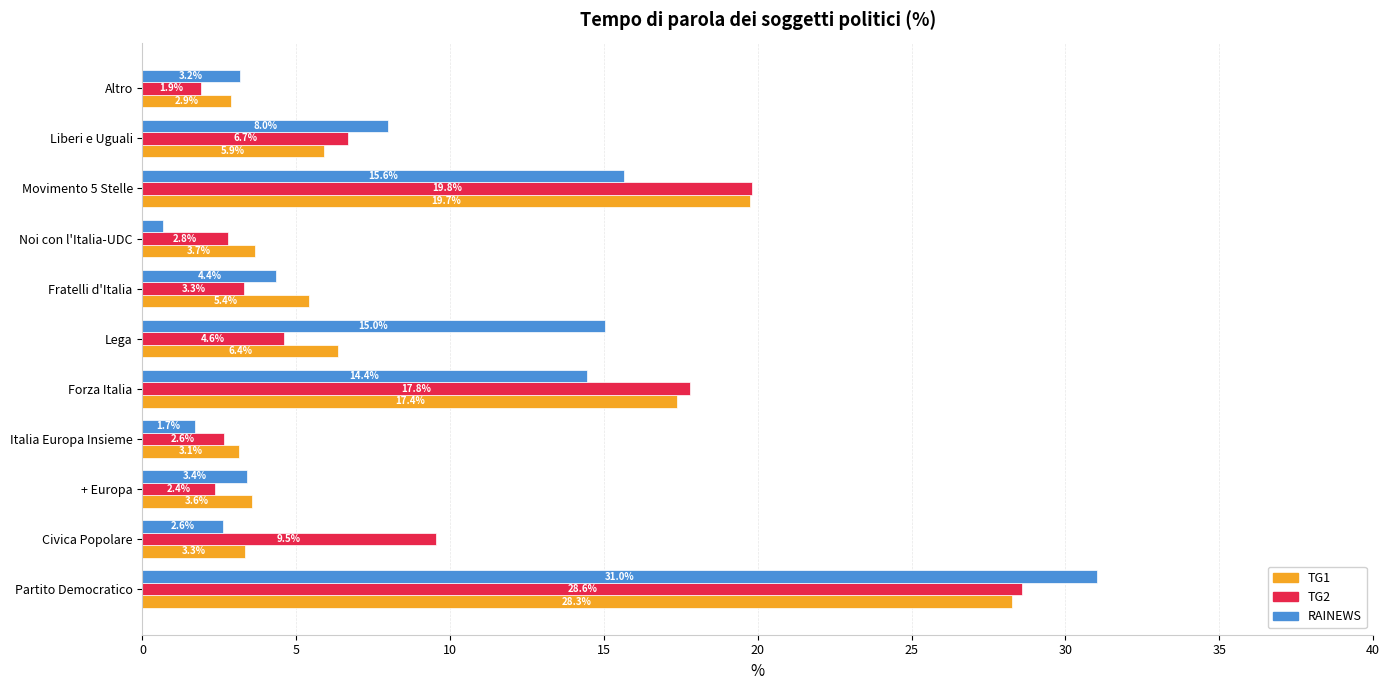

What is the difference between the maximum and minimum values in the TG2 series?

26.7